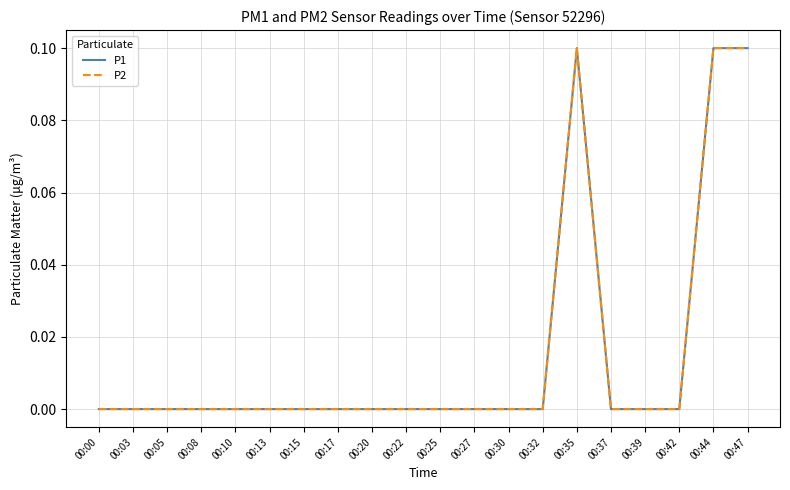

True or false: P2 and P1 cross at least once.

False